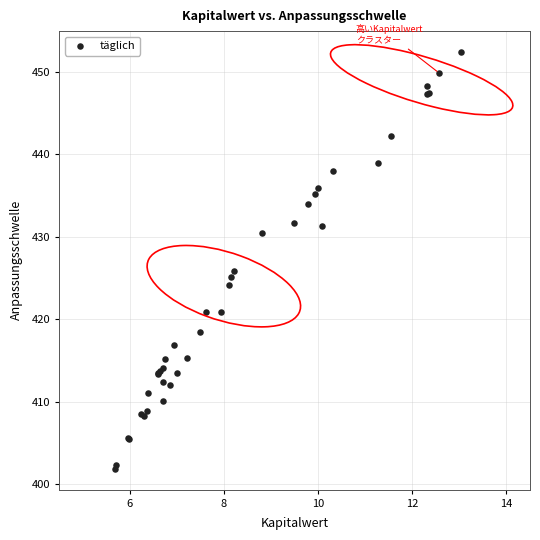

What Y value in the scatter plot is closest to 427?

425.9